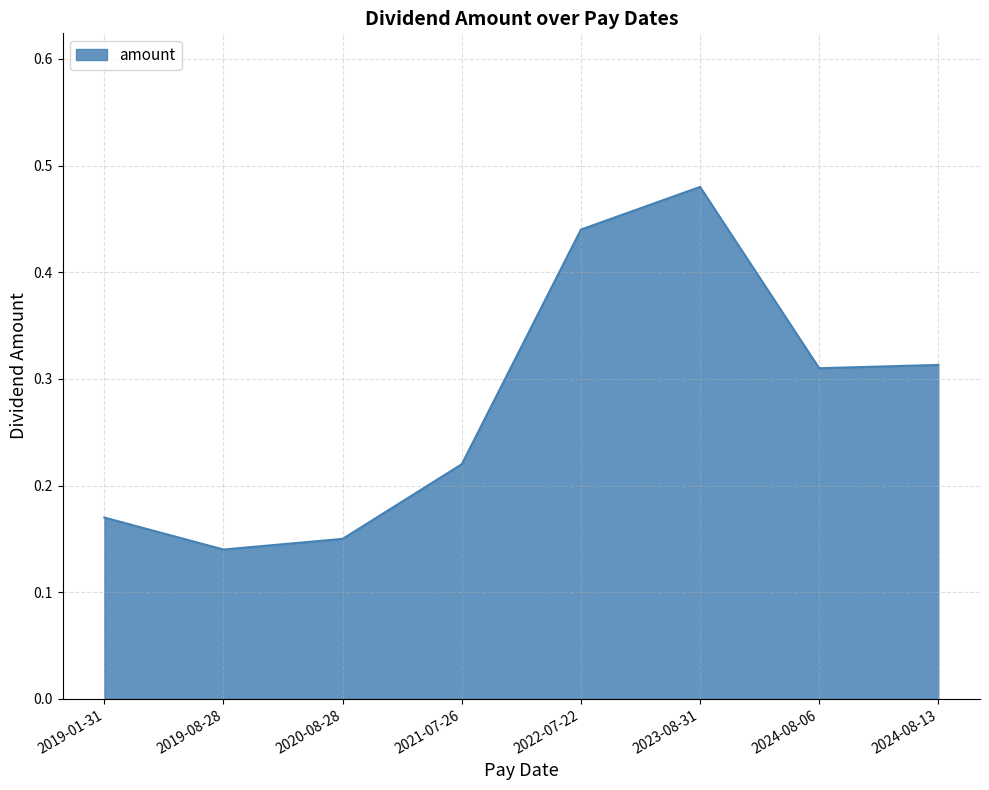

Count the values in the range 0 to 1.

8